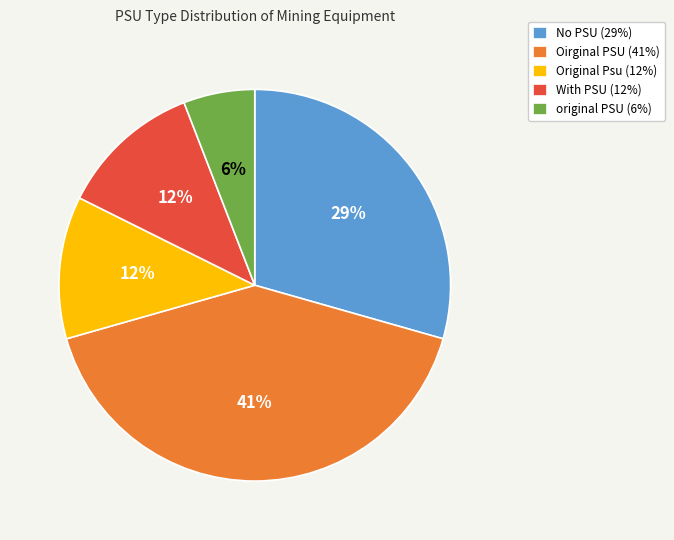

To the nearest percent, what is the average slice percentage?

20%